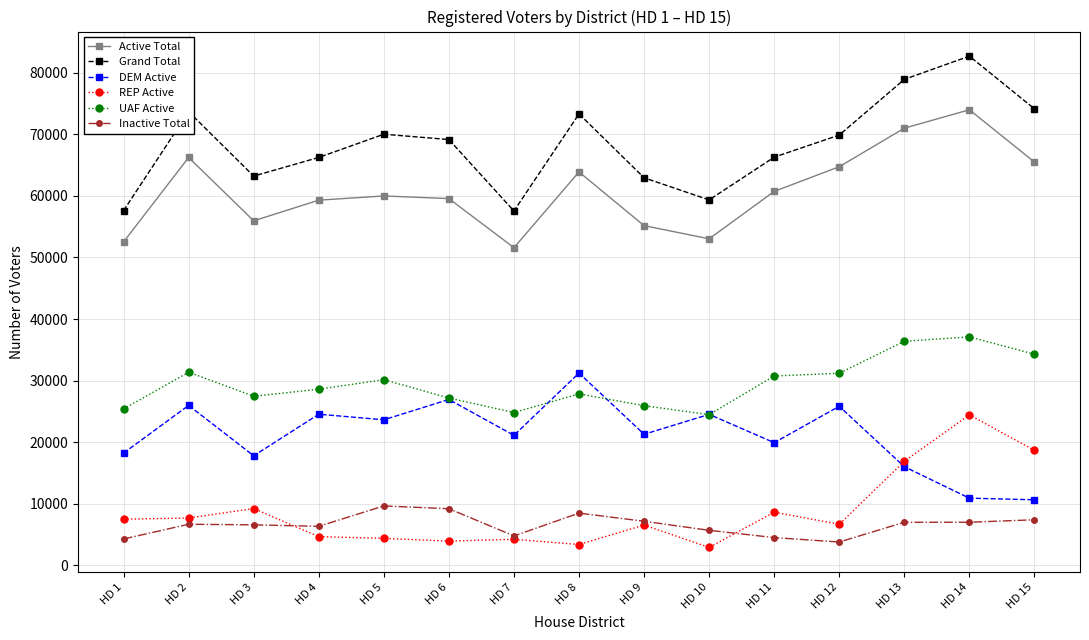

What is the lowest value of the DEM Active series?

10658